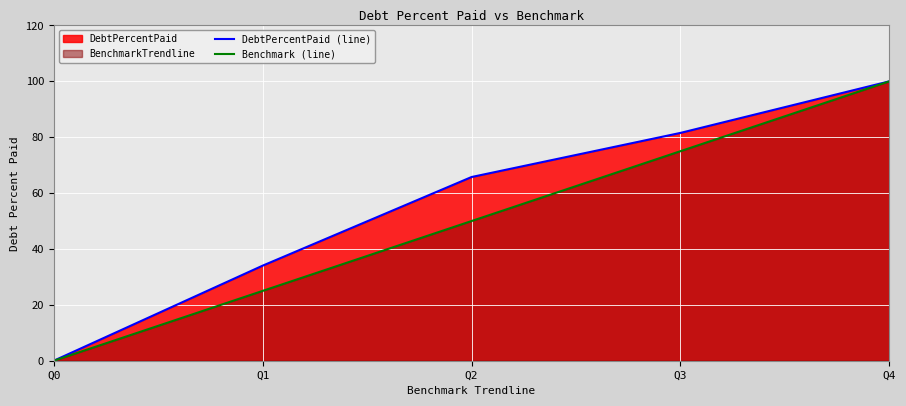

What is the value of the Benchmark (line) point at the 3rd from the left?

50.0